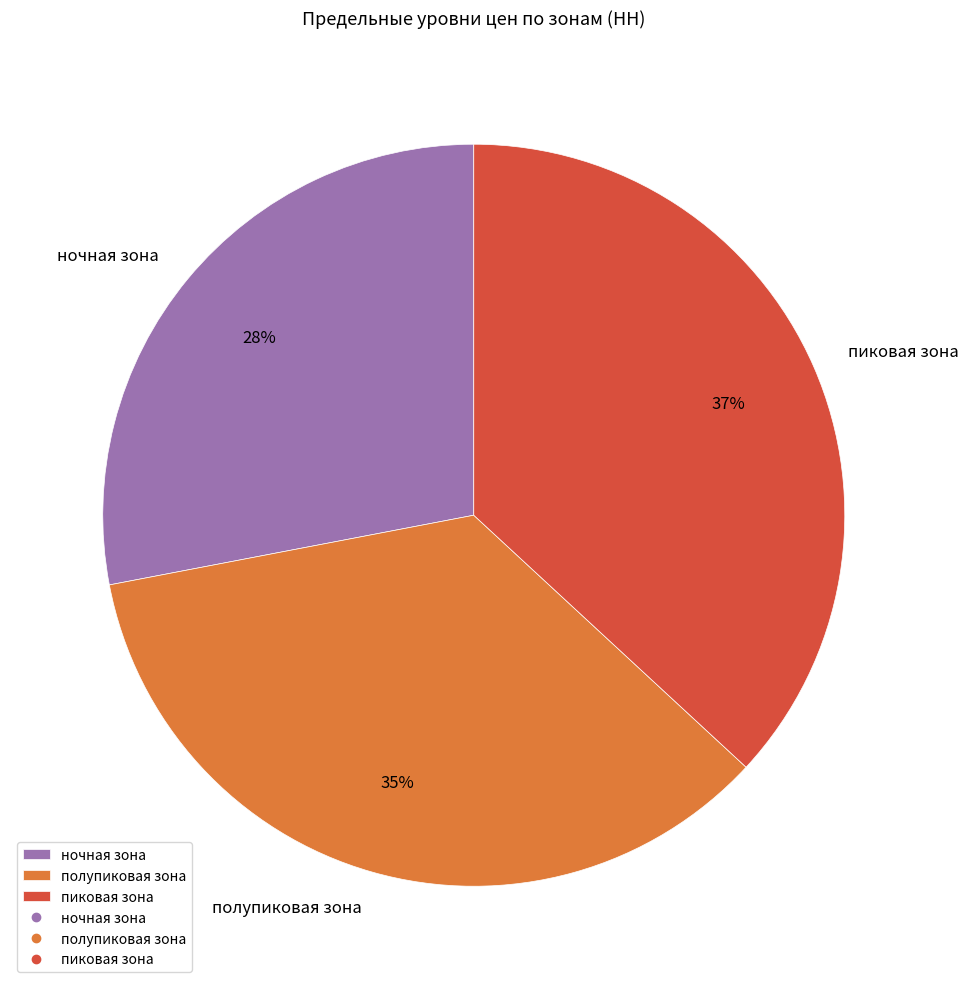

What percentage is the ночная зона slice, to the nearest percent?

28%